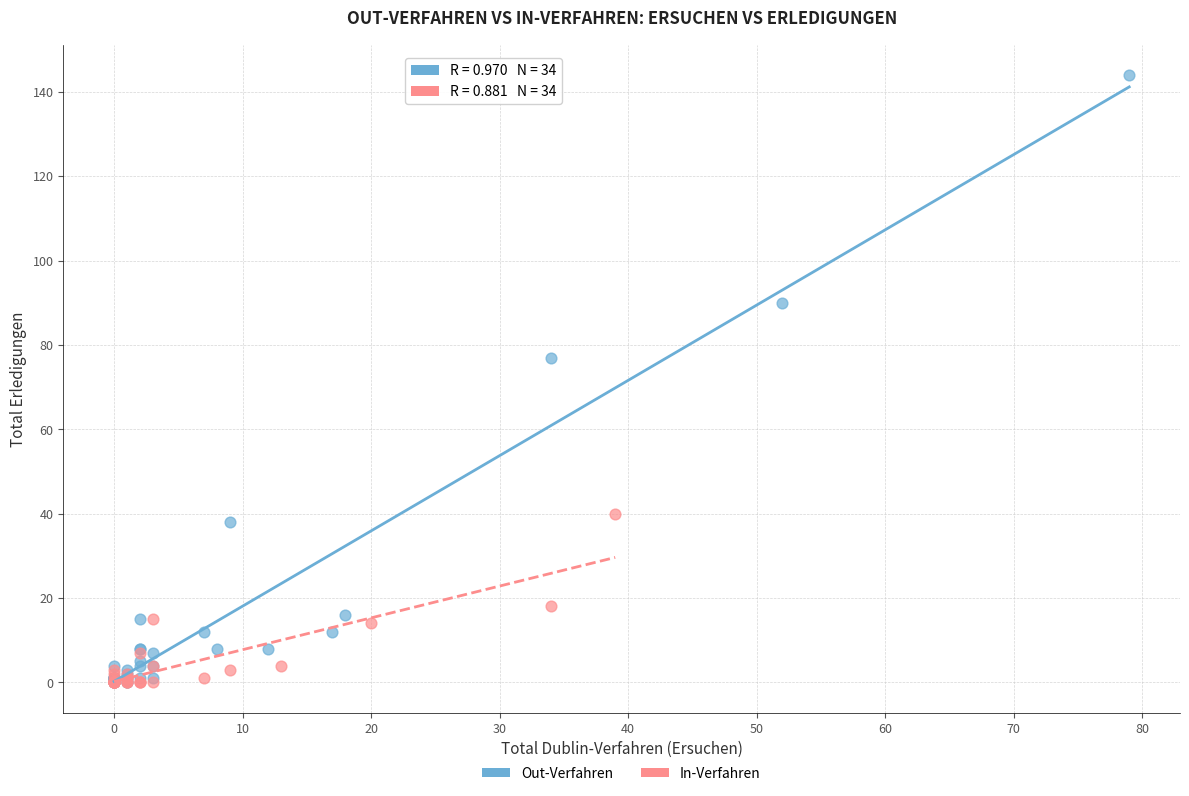

Which series reaches the maximum Y coordinate?

Out-Verfahren